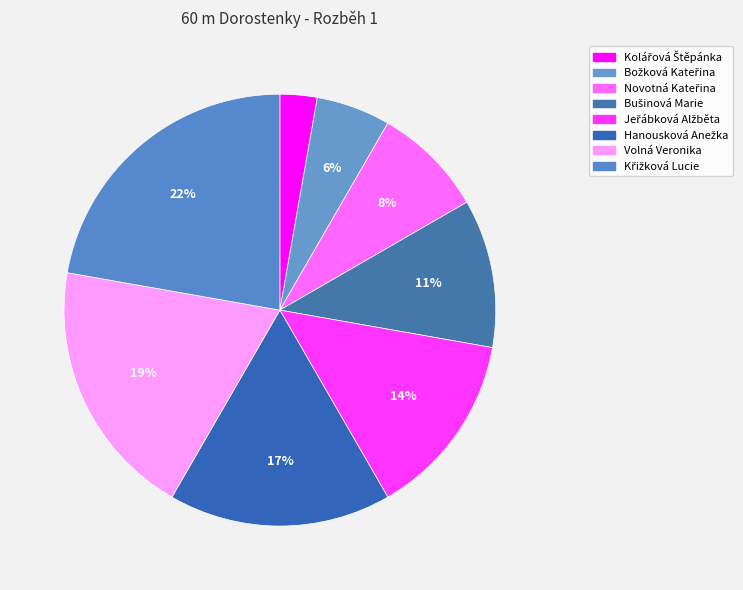

What is the ratio of the value at Novotná Kateřina to the value at Volná Veronika?

0.4